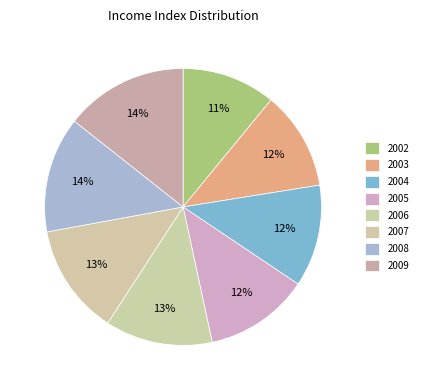

Does 2007 represent more than half of the total?

No